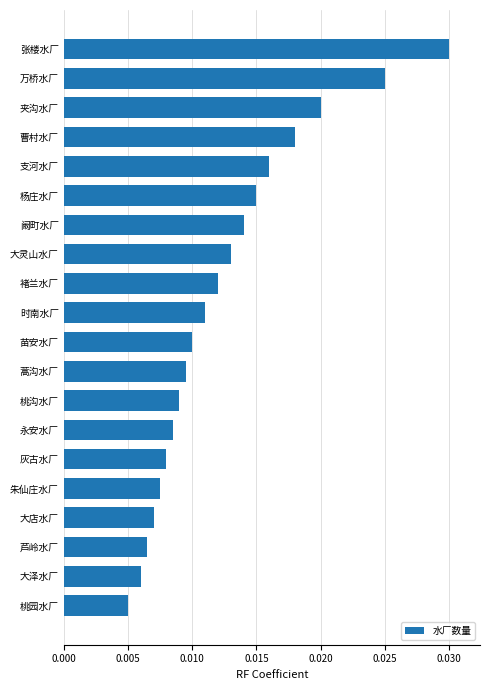

How many values are between 0 and 1?

20